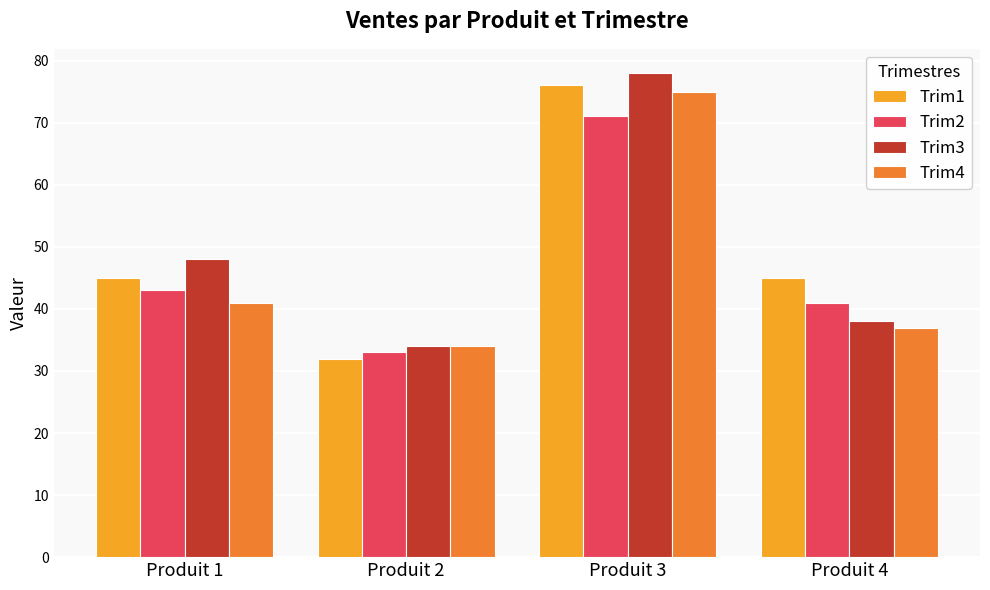

What is the greatest value displayed?

78